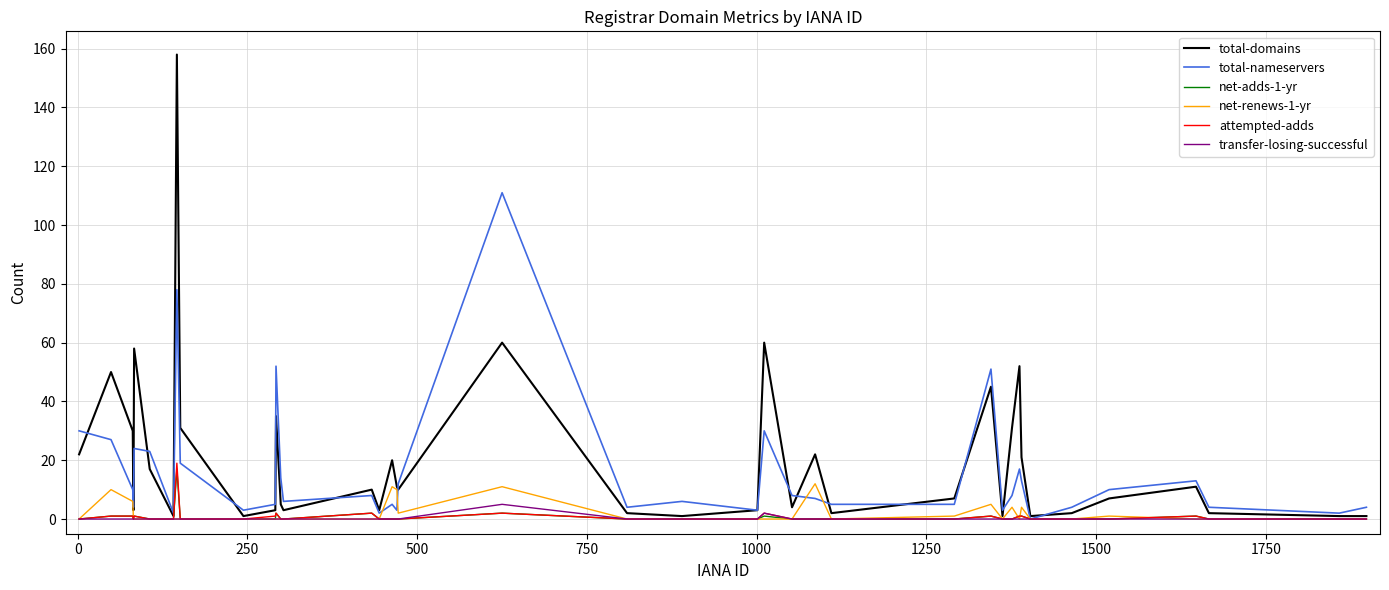

List the series in order of their peak value, lowest first.

transfer-losing-successful, net-renews-1-yr, net-adds-1-yr, attempted-adds, total-nameservers, total-domains